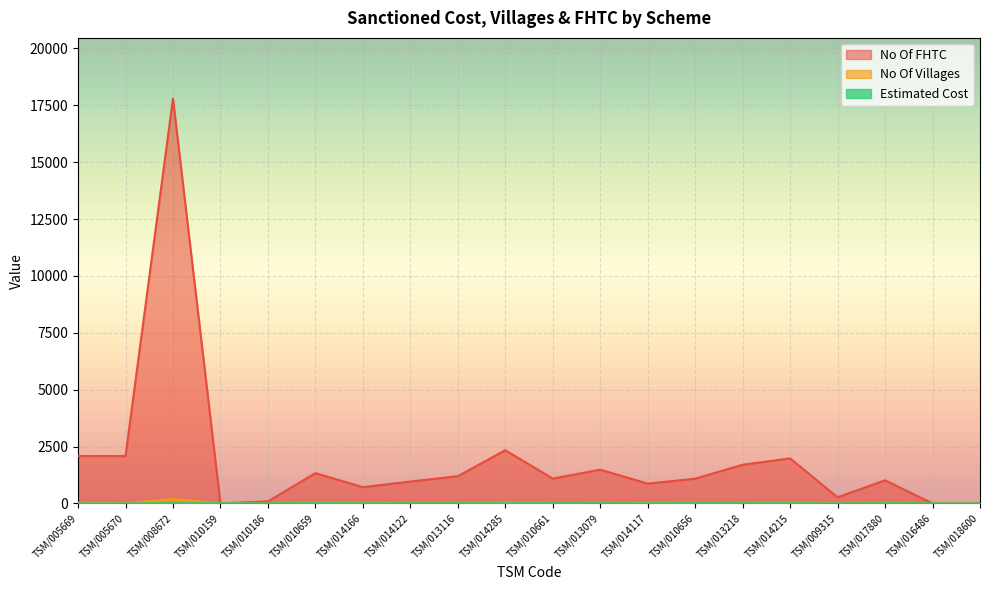

What is the difference between the maximum and minimum values in the No Of Villages series?

191.0